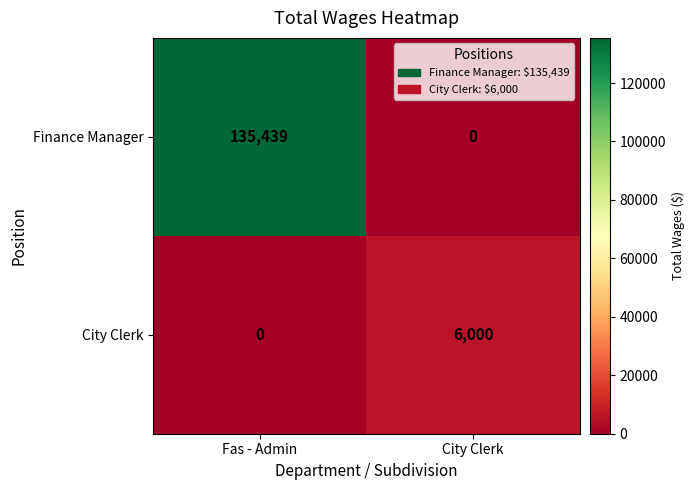

Where is City Clerk nearest to the value 3000?

Fas - Admin